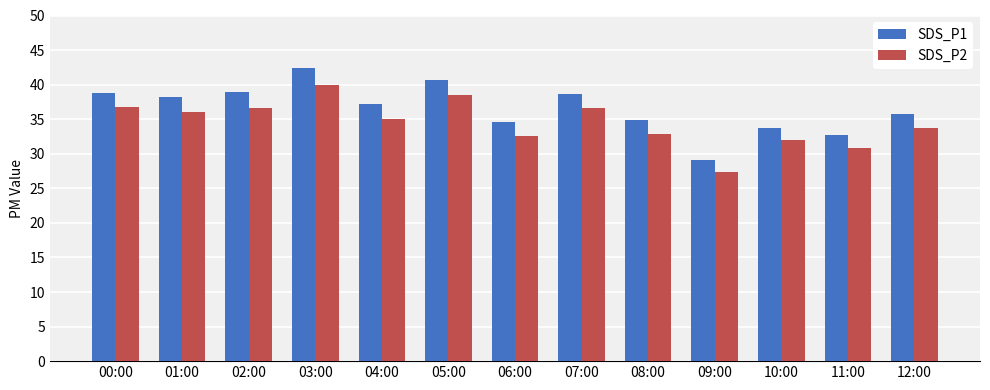

Which series changed the most between 07:00 and 09:00?

SDS_P1